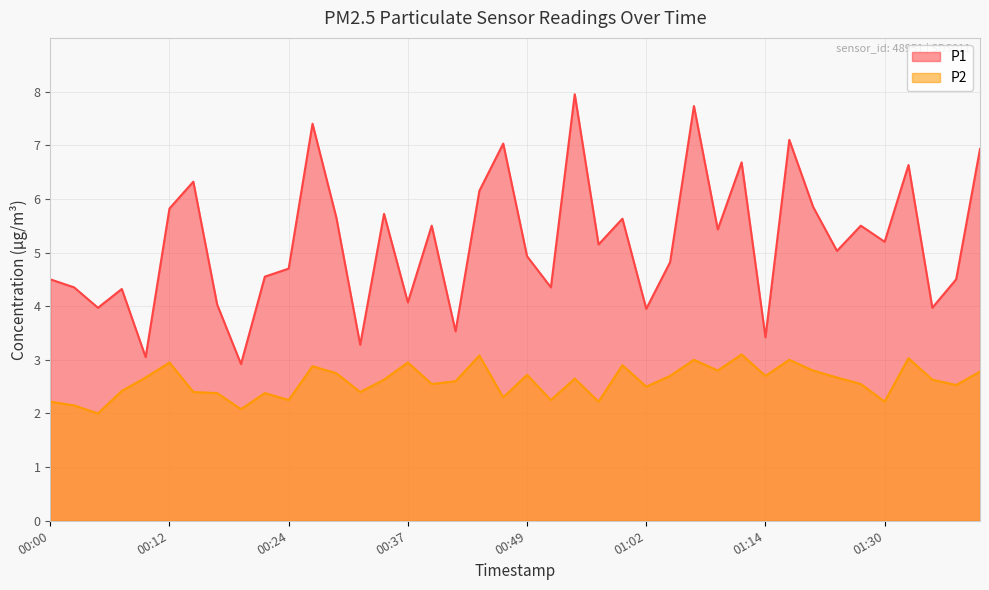

Reading left to right, what are all the values shown in this chart?

P1: 4.5	4.3	4.0	4.3	3.0	5.8	6.3	4.0	2.9	4.5	4.7	7.4	5.7	3.3	5.7	4.1	5.5	3.5	6.2	7.0	4.9	4.3	8.0	5.2	5.6	4.0	4.8	7.7	5.4	6.7	3.4	7.1	5.8	5.0	5.5	5.2	6.6	4.0	4.5	6.9
P2: 2.2	2.1	2.0	2.4	2.7	3.0	2.4	2.4	2.1	2.4	2.2	2.9	2.8	2.4	2.6	3.0	2.5	2.6	3.1	2.3	2.7	2.2	2.6	2.2	2.9	2.5	2.7	3.0	2.8	3.1	2.7	3.0	2.8	2.7	2.5	2.2	3.0	2.6	2.5	2.8